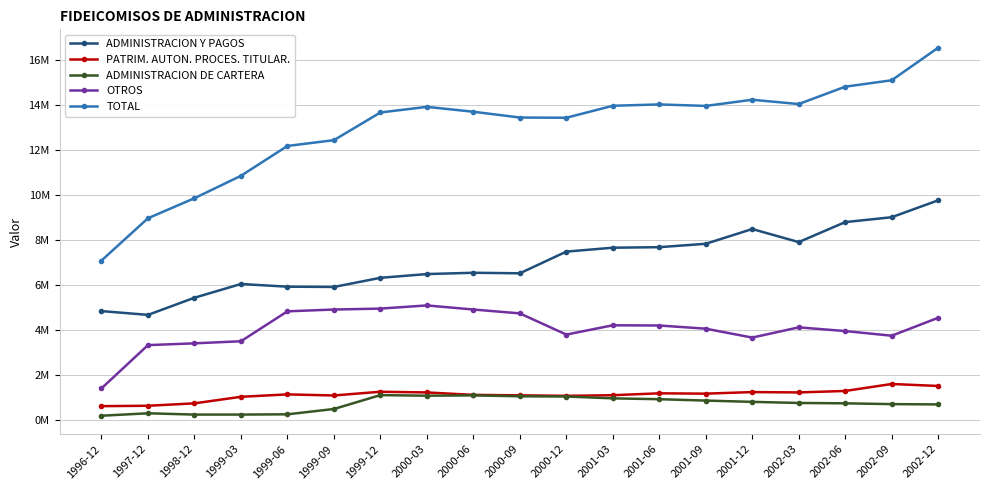

At which category is the sum across all series the highest?

2002-12